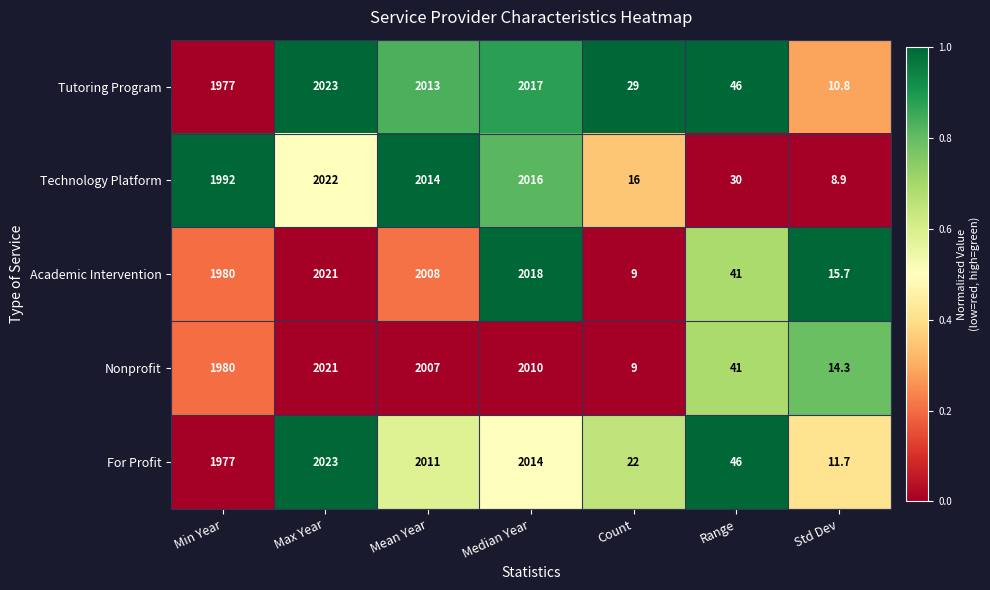

At which category does the chart reach its peak across all series?

Max Year